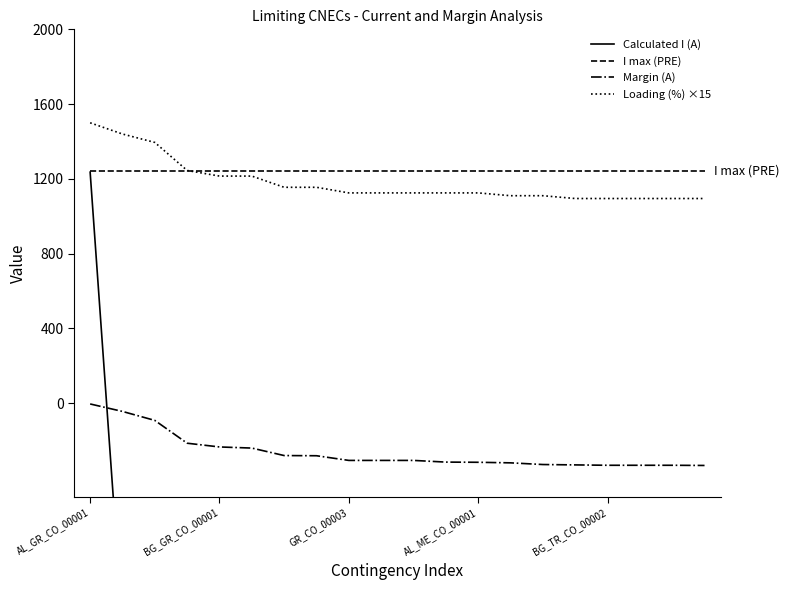

What is the maximum value for I max (PRE)?

1240